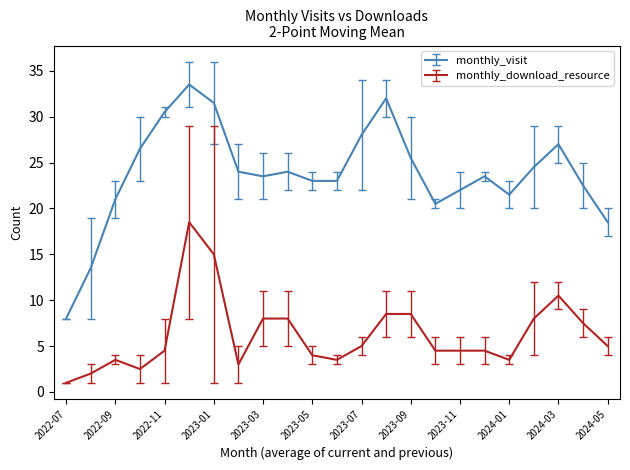

What is the lowest value of the monthly_visit series?

8.0